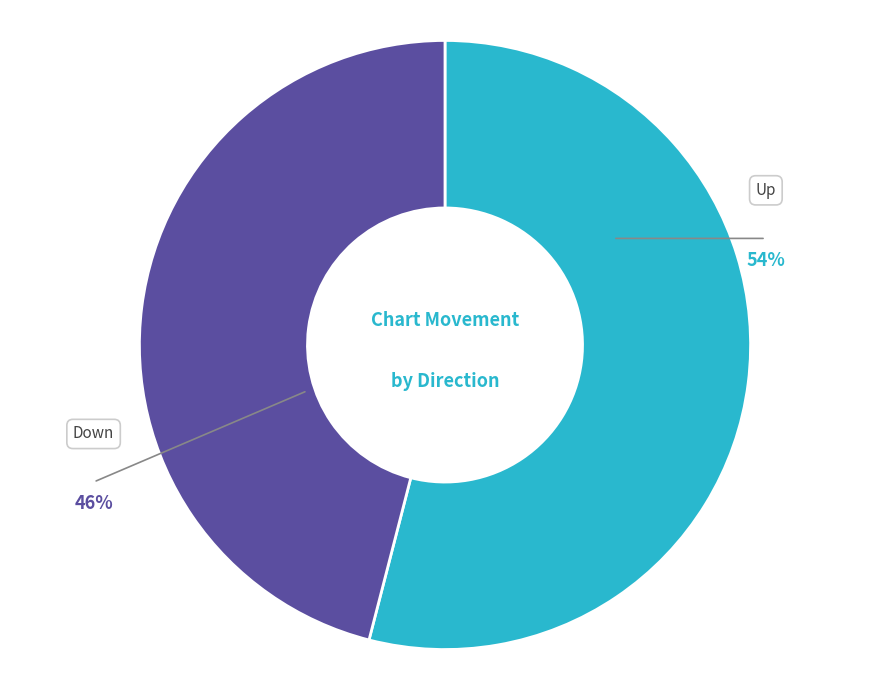

To the nearest percent, what is the difference between the largest and smallest slice percentages?

8%